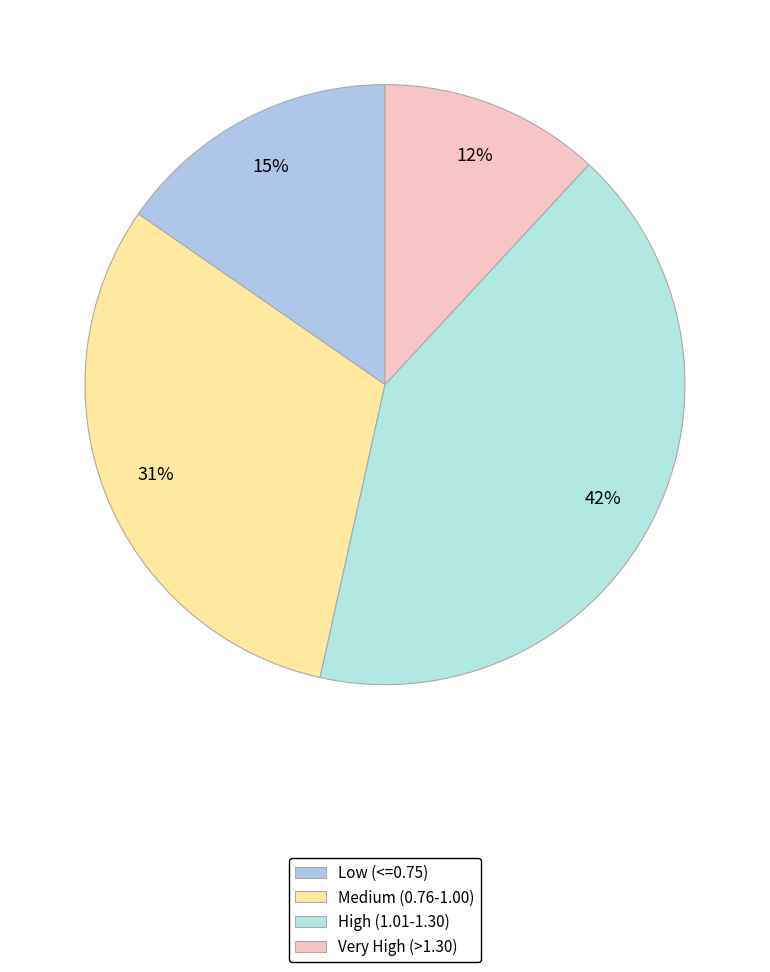

Is there any slice that represents more than half of the pie?

No